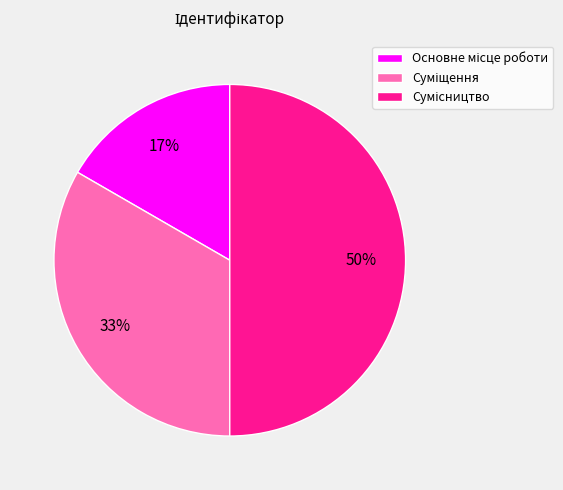

To the nearest percent, what is the average slice percentage?

33%